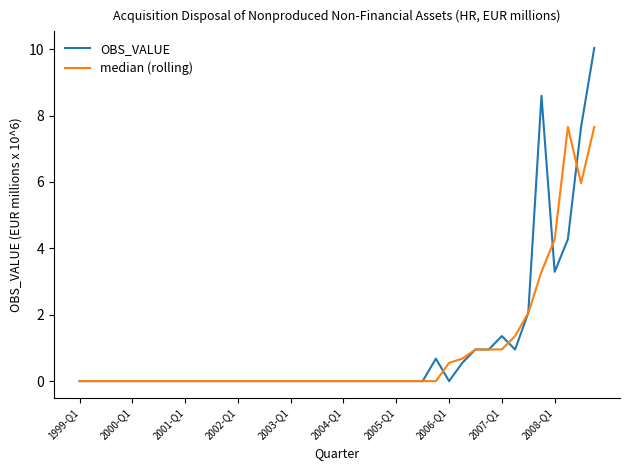

What is the maximum value shown in the chart?

10.0